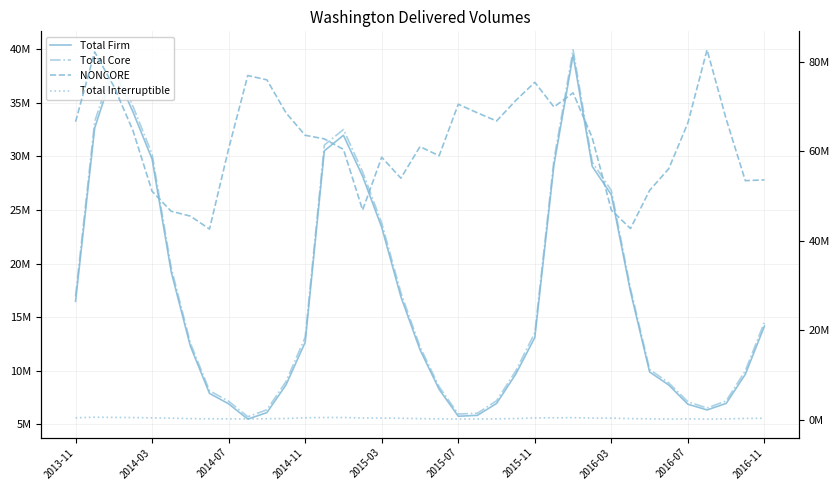

How many interior local valleys does the NONCORE series have?

8